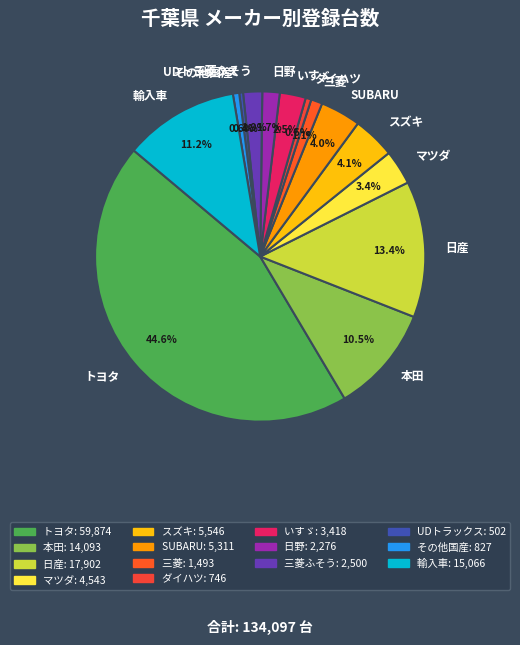

How many segments does this pie chart have?

14